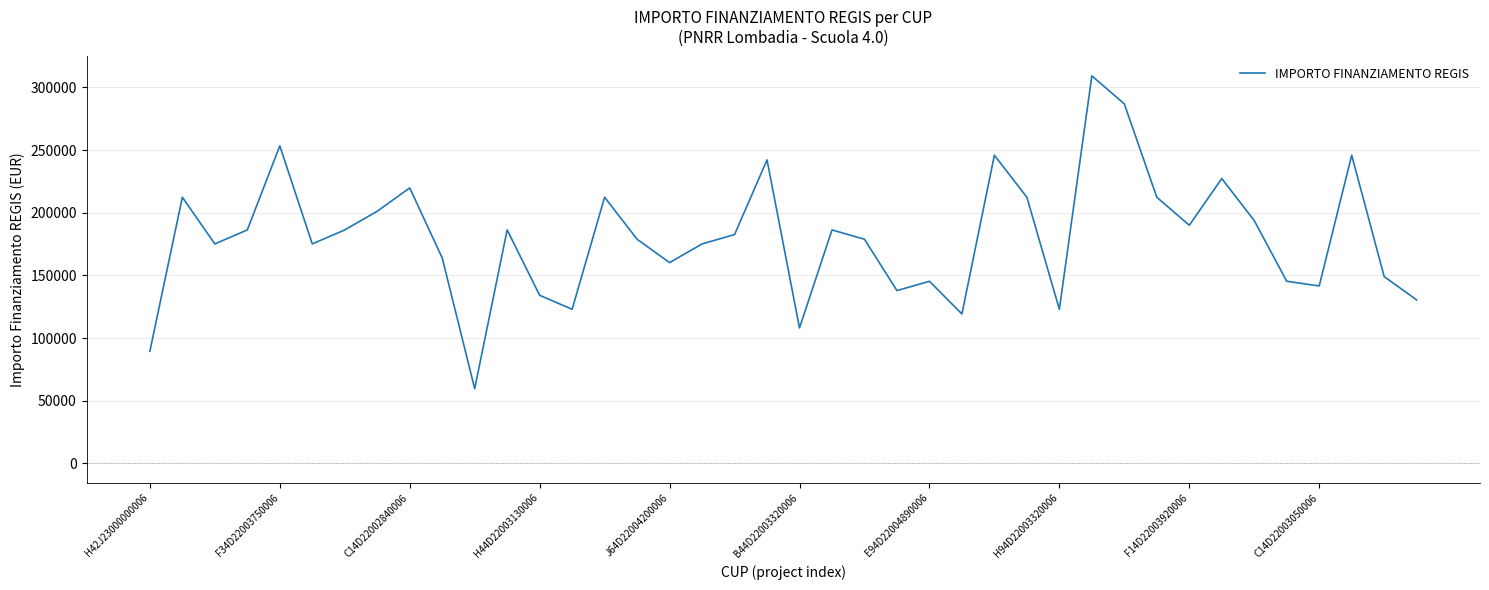

What is the greatest value displayed?

309242.7